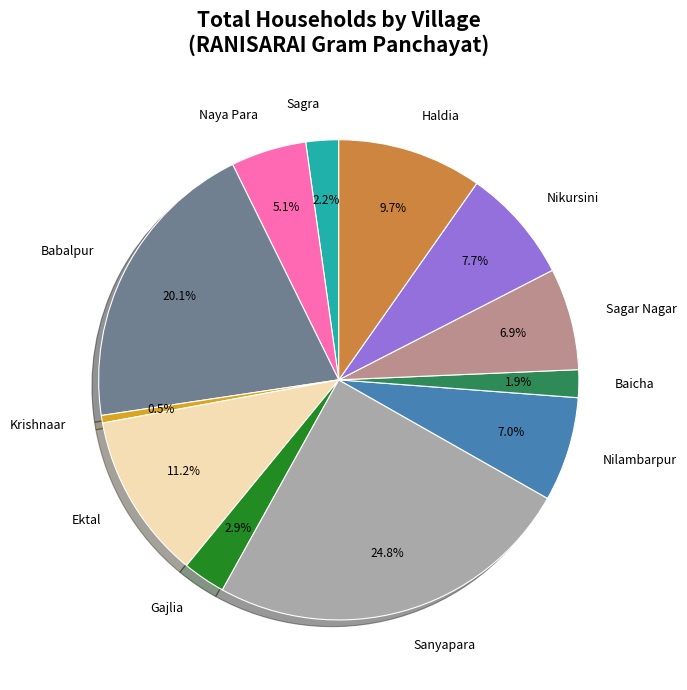

What is the largest slice in the pie chart?

Sanyapara